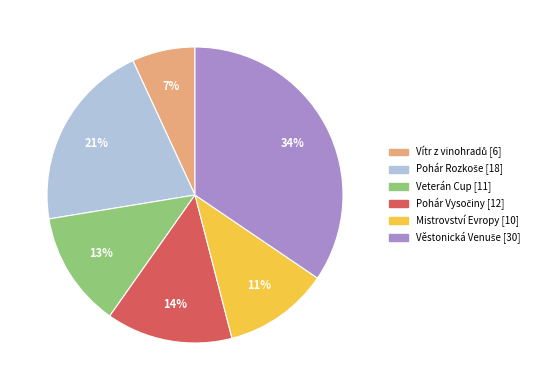

Count the number of slices in the pie.

6